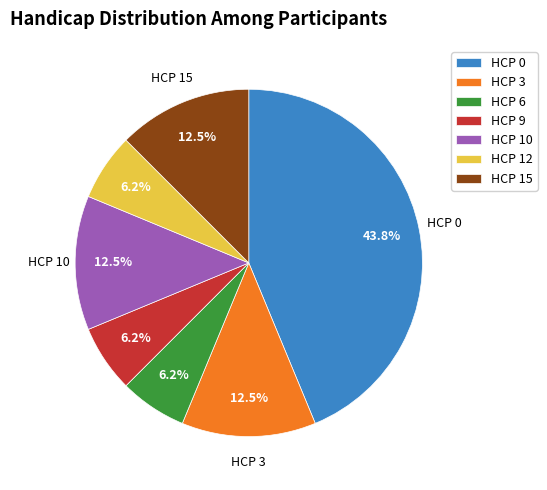

What is the total percentage of HCP 10 and HCP 3?

25.0%